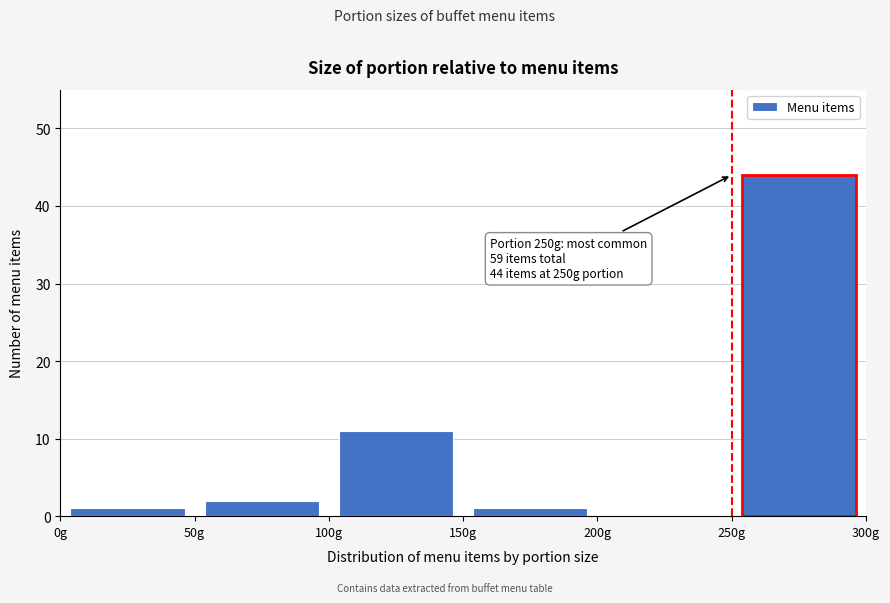

Over which range of the x-axis is the bar tallest?

250 to 300